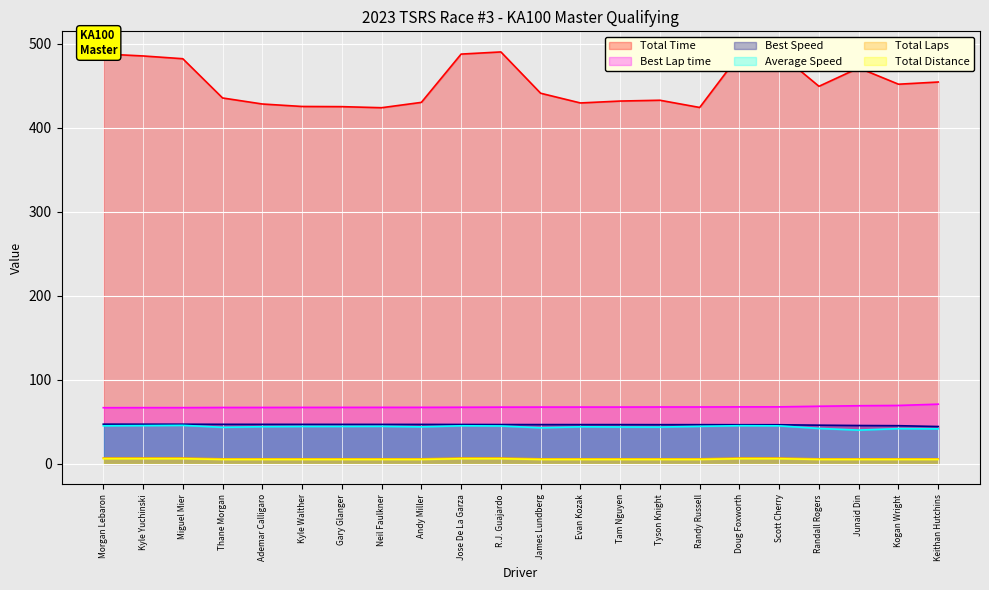

List the labels in order of Total Time value, smallest first.

Neil Faulkner, Randy Russell, Gary Glanger, Kyle Walther, Ademar Calligaro, Evan Kozak, Andy Miller, Tam Nguyen, Tyson Knight, Thane Morgan, James Lundberg, Randall Rogers, Kogan Wright, Keithan Hutchins, Junaid Din, Miguel Mier, Kyle Yuchinski, Doug Foxworth, Jose De La Garza, Morgan Lebaron, Scott Cherry, R.J. Guajardo